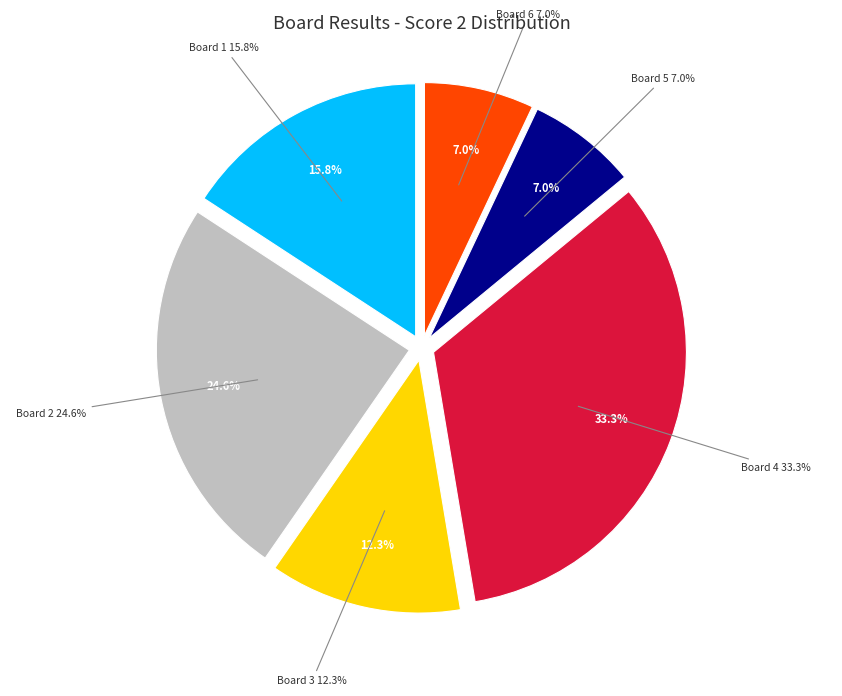

What percentage is NOT represented by Board 6?

93.0%